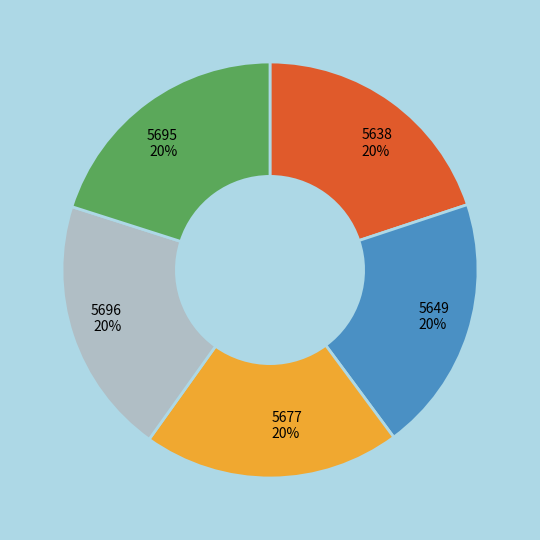

To the nearest percent, what is the combined percentage of 5677 and 5695?

40%